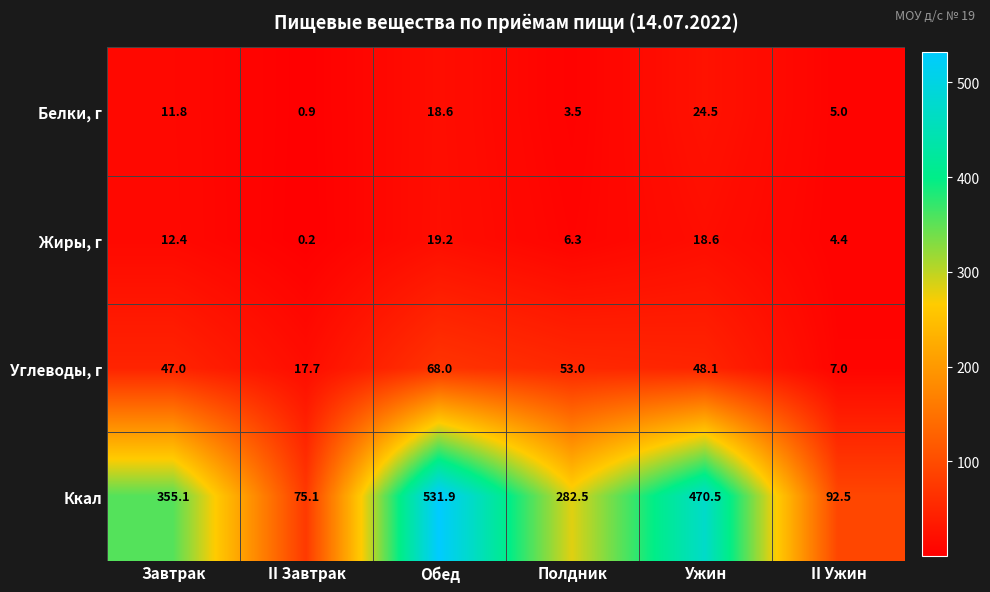

At how many categories does at least one series exceed 226?

4